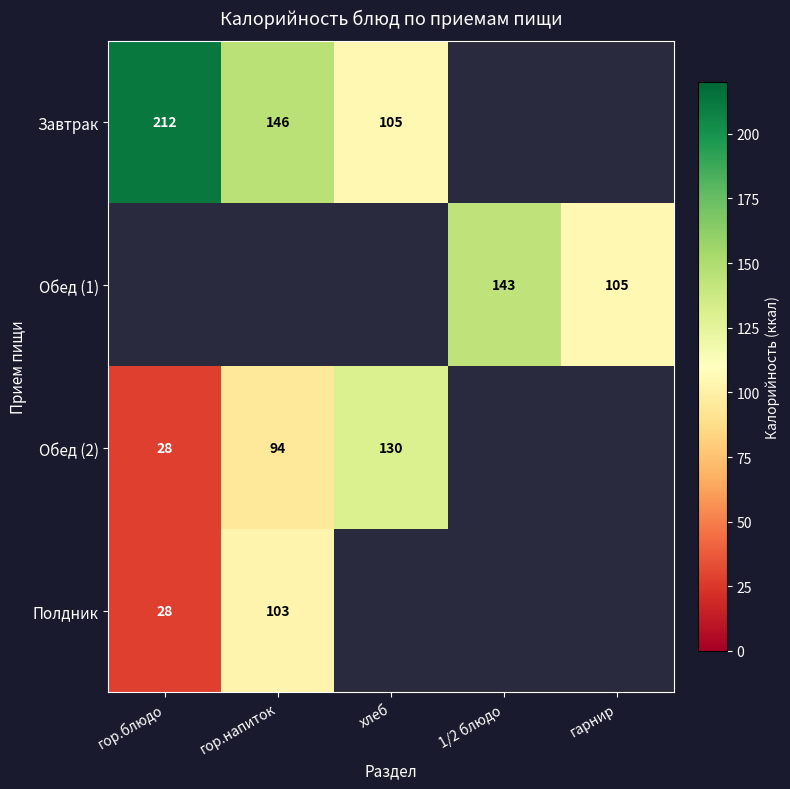

Count the number of data series in this chart.

4